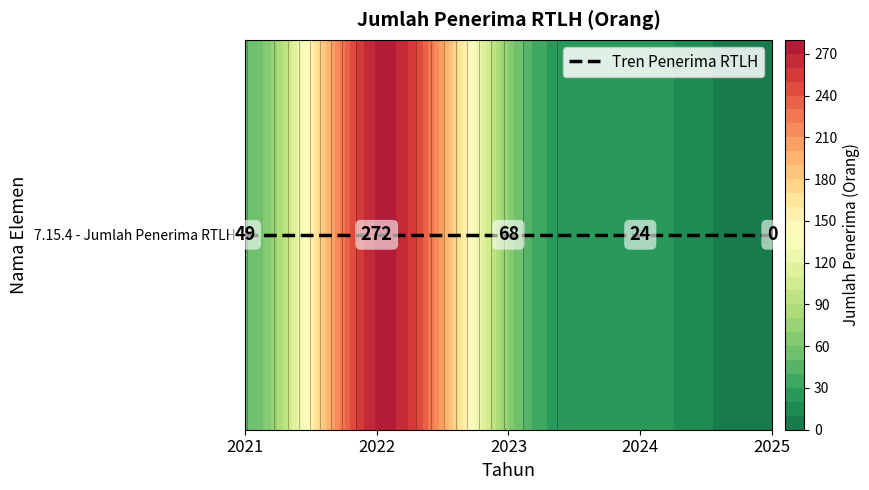

What is the change in value from 2022 to 2025?

-272